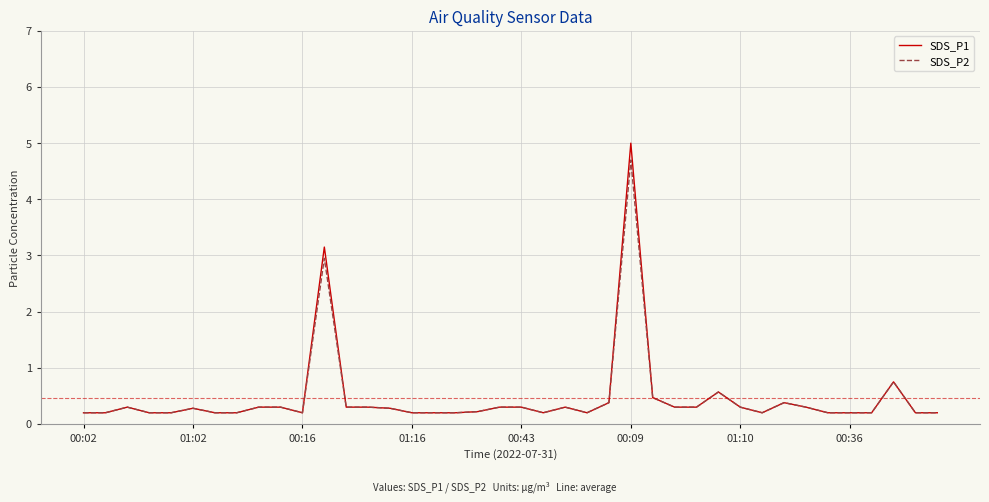

What is the sum of all SDS_P2 values?

18.2